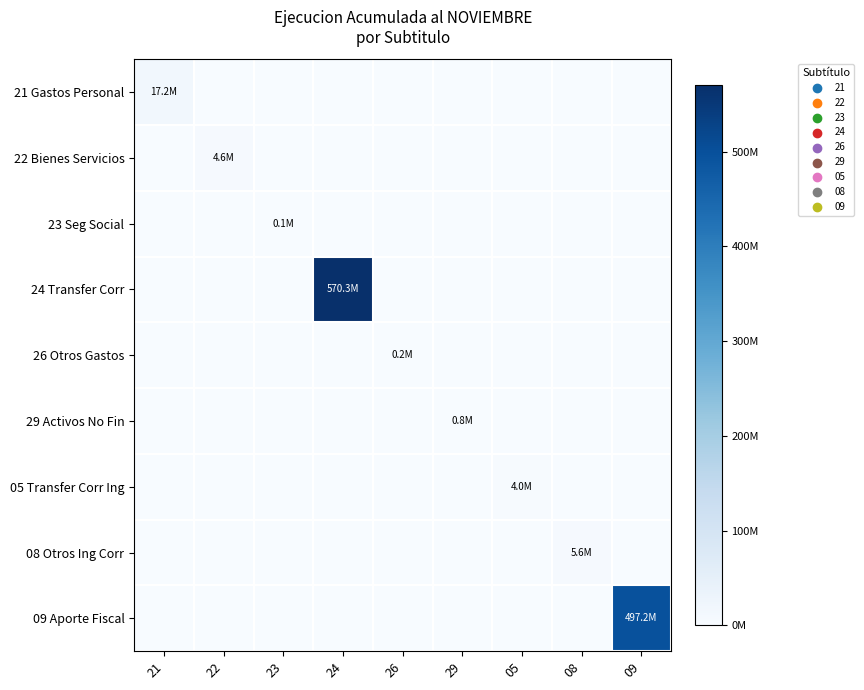

Reading right to left, what are all the values shown in this chart?

21 Gastos Personal: 09=0	08=0	05=0	29=0	26=0	24=0	23=0	22=0	21=17185967
22 Bienes Servicios: 09=0	08=0	05=0	29=0	26=0	24=0	23=0	22=4556905	21=0
23 Seg Social: 09=0	08=0	05=0	29=0	26=0	24=0	23=118965	22=0	21=0
24 Transfer Corr: 09=0	08=0	05=0	29=0	26=0	24=570263143	23=0	22=0	21=0
26 Otros Gastos: 09=0	08=0	05=0	29=0	26=250000	24=0	23=0	22=0	21=0
29 Activos No Fin: 09=0	08=0	05=0	29=773086	26=0	24=0	23=0	22=0	21=0
05 Transfer Corr Ing: 09=0	08=0	05=4015712	29=0	26=0	24=0	23=0	22=0	21=0
08 Otros Ing Corr: 09=0	08=5628358	05=0	29=0	26=0	24=0	23=0	22=0	21=0
09 Aporte Fiscal: 09=497250000	08=0	05=0	29=0	26=0	24=0	23=0	22=0	21=0